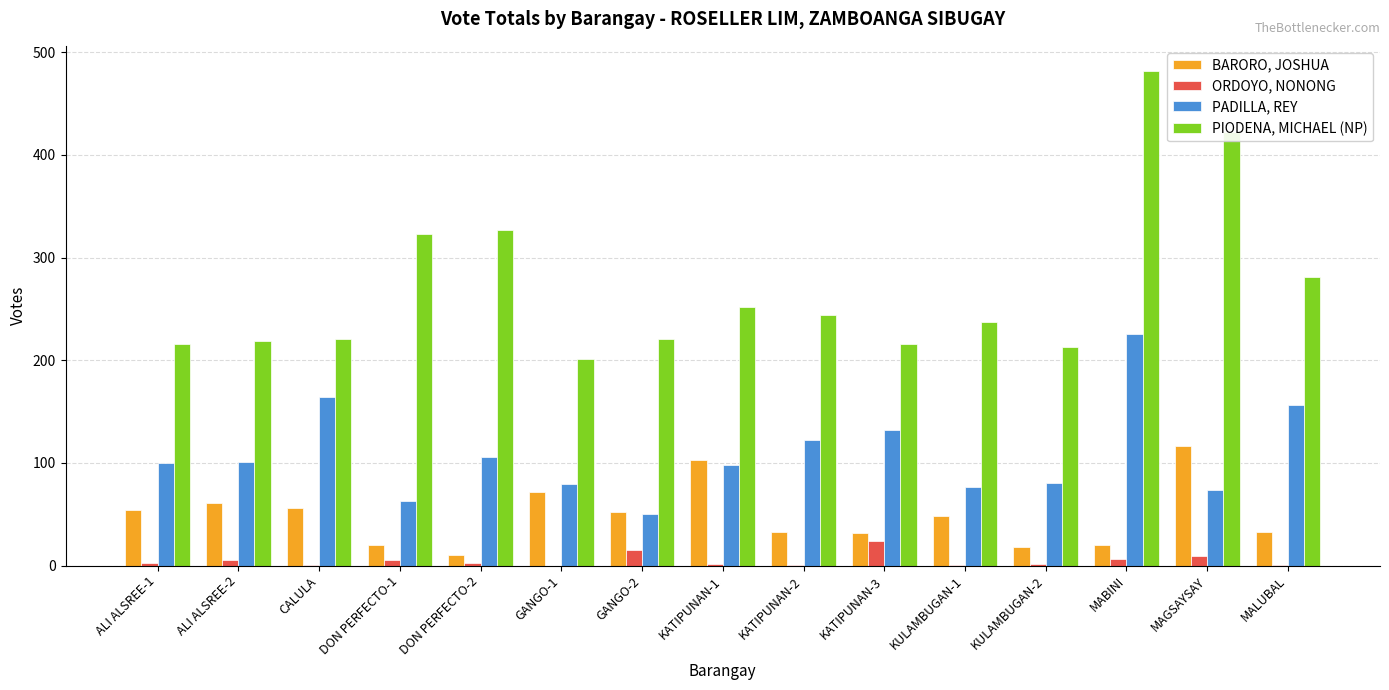

Between KULAMBUGAN-1 and MABINI, which series saw the biggest shift?

PIODENA, MICHAEL (NP)